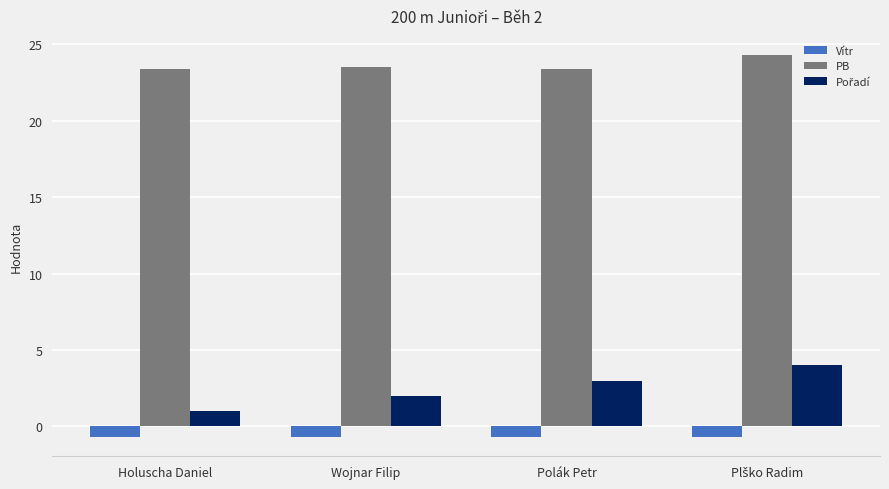

Is it true that Vítr equals -0.7 at Polák Petr?

True